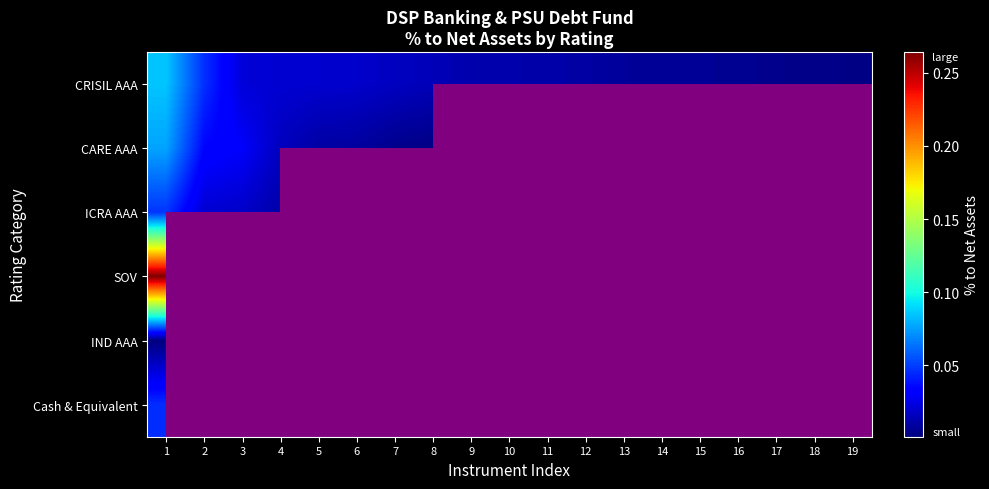

At which label is CRISIL AAA closest to 0?

19